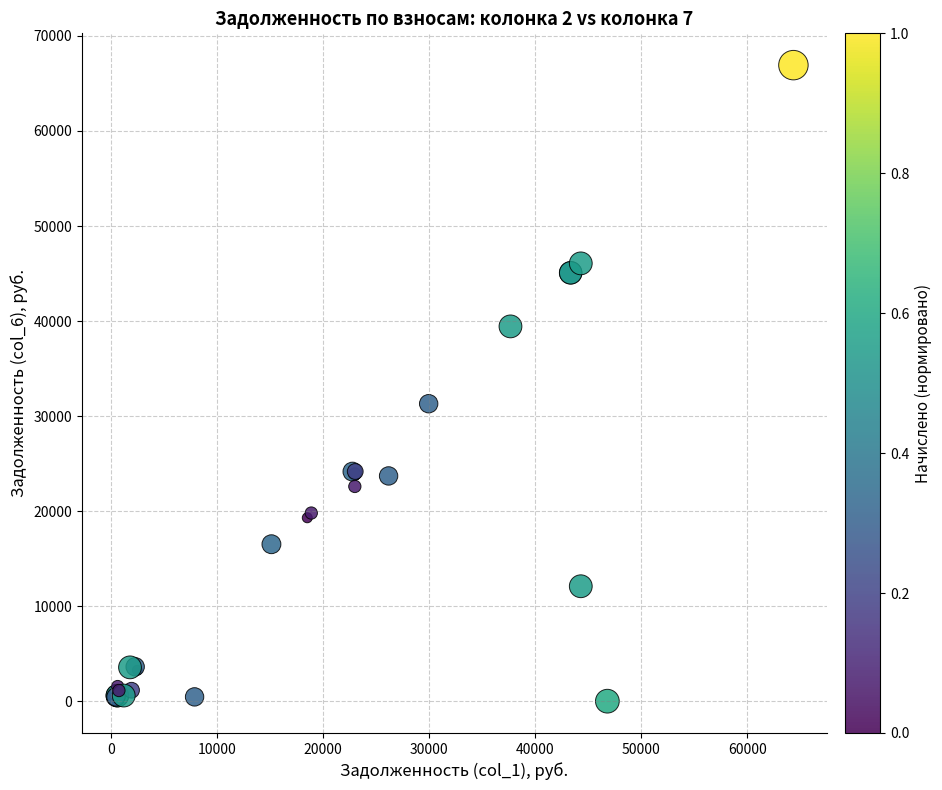

What Y value in the scatter plot is closest to 33464?

31302.1